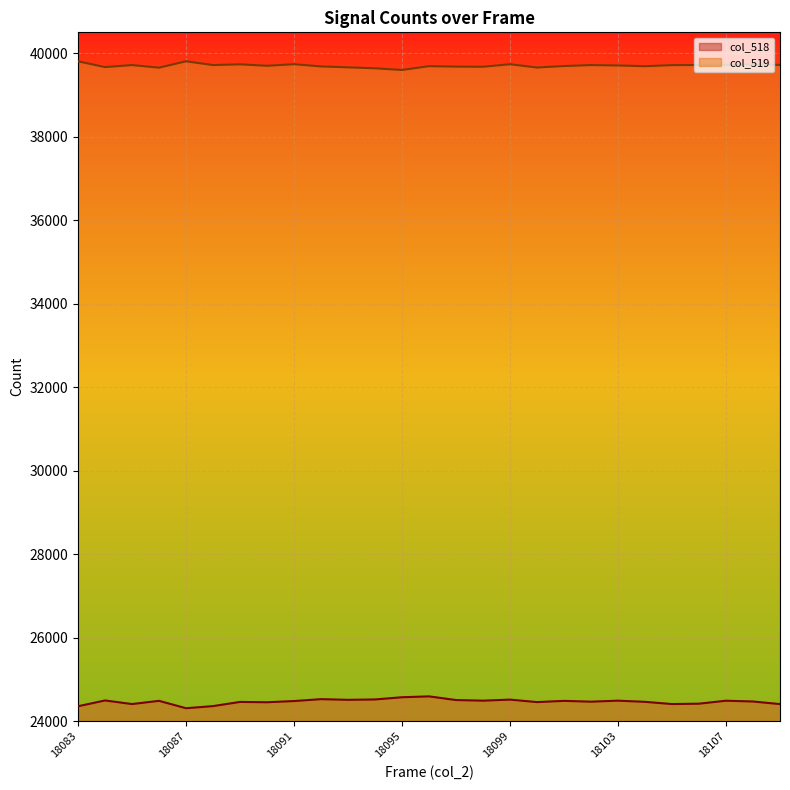

Between 18095 and 18103, which is larger?

18095